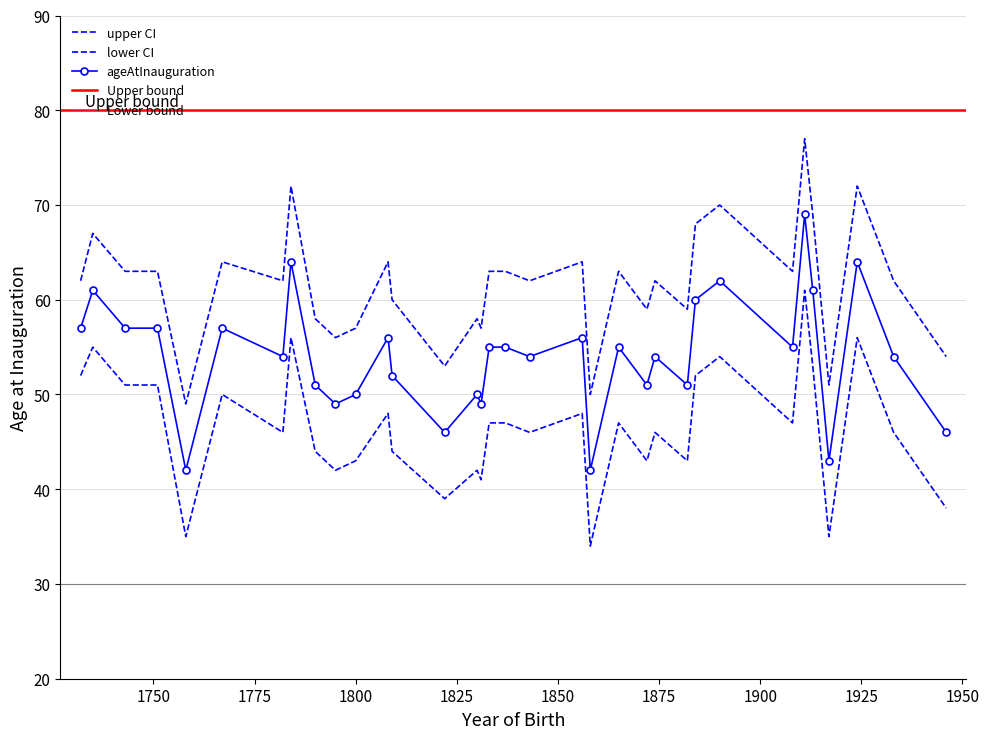

At 1890, list the series in order from smallest to largest.

lower_ci, ageAtInauguration, upper_ci